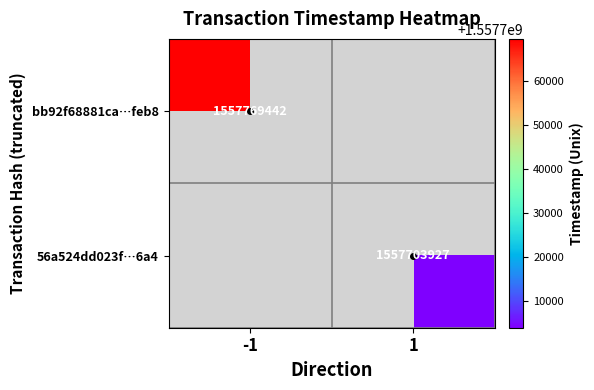

What is the minimum value shown in the chart?

1557703927.0